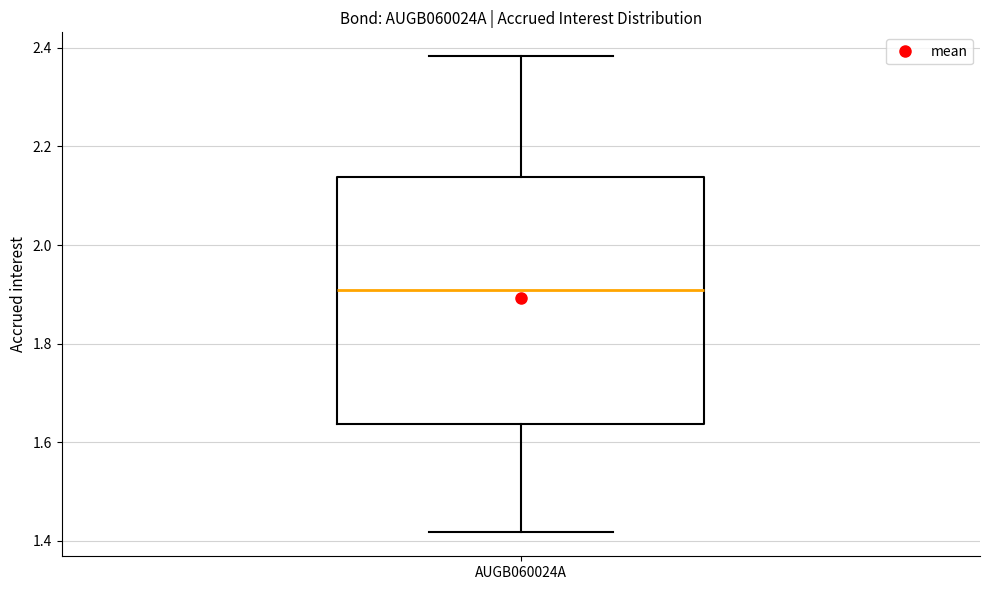

Read this box plot against the y-axis: the position of the median line, the range covered by the box, and the ends of both whiskers. The values are not printed on the chart, so give them approximately, as read against the axis.

median 1.90, box 1.64 to 2.14, whiskers 1.42 to 2.38